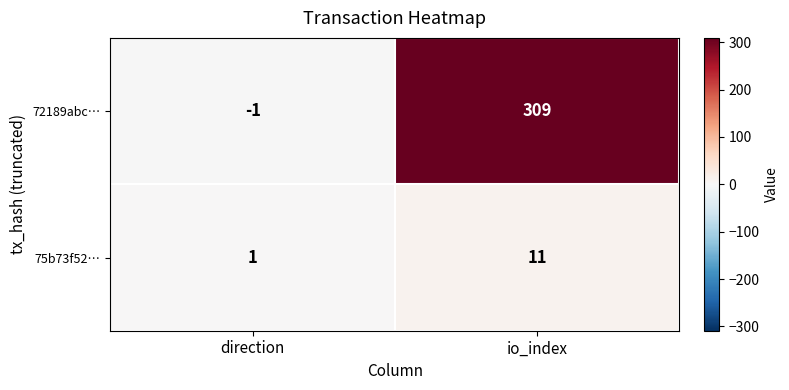

Between direction and io_index, which series saw the biggest shift?

72189abc…